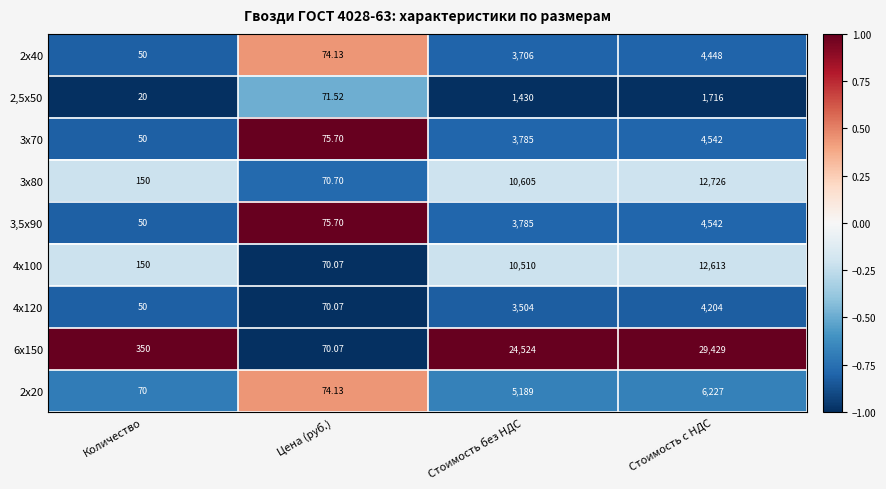

How many values in the 3х70 series are below 3785?

2